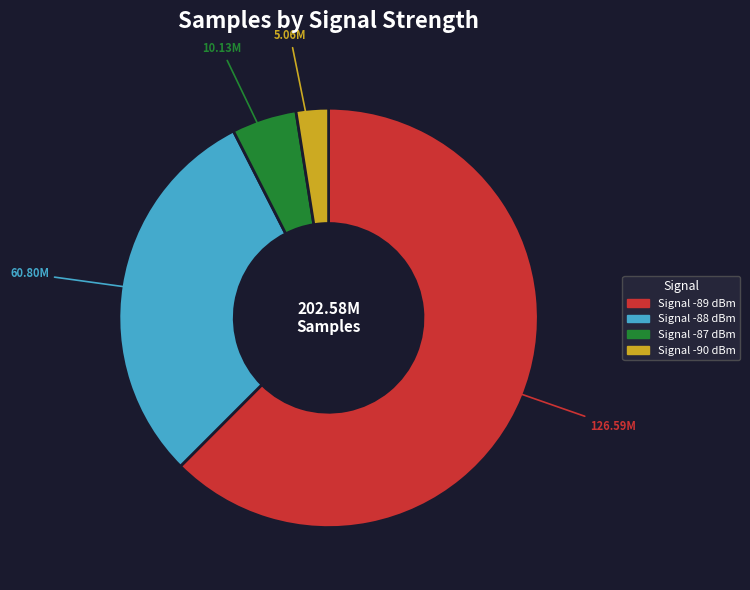

How many segments does this pie chart have?

4